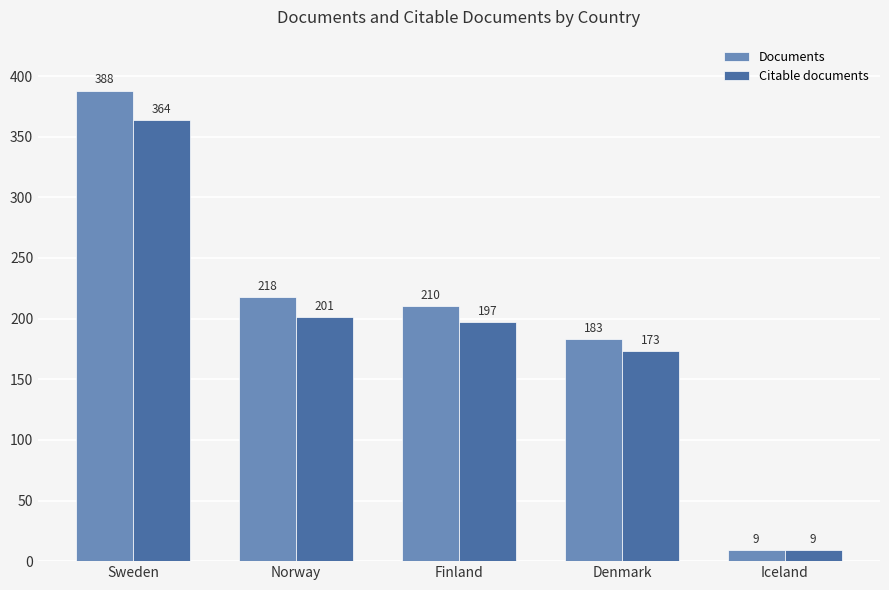

True or false: Citable documents has a value of 364 at Sweden.

True